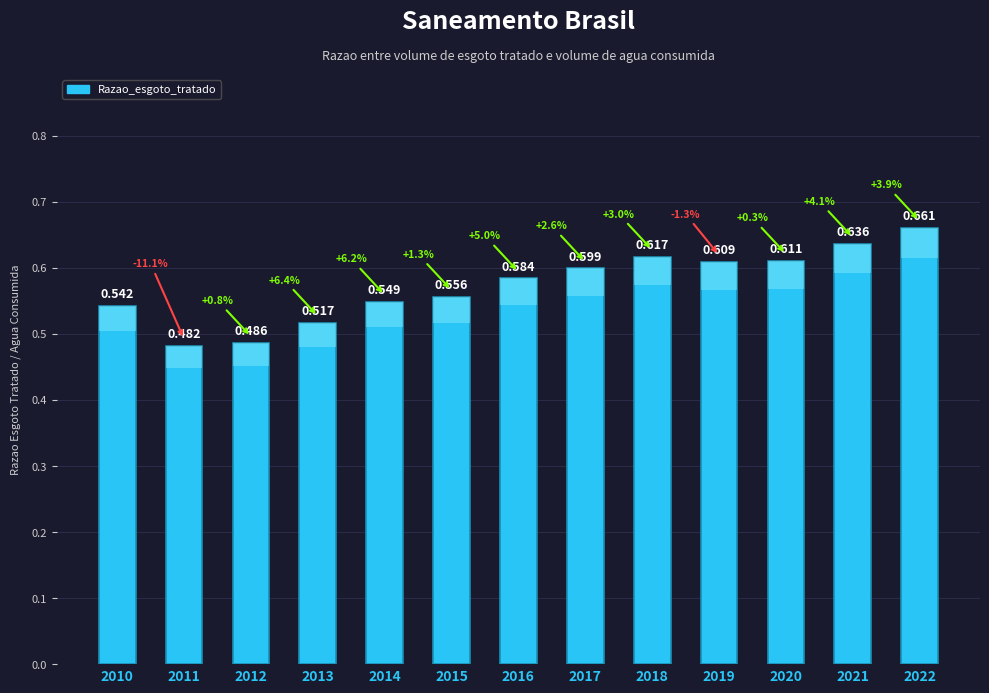

Are the bars grouped side by side (vs. stacked)?

No